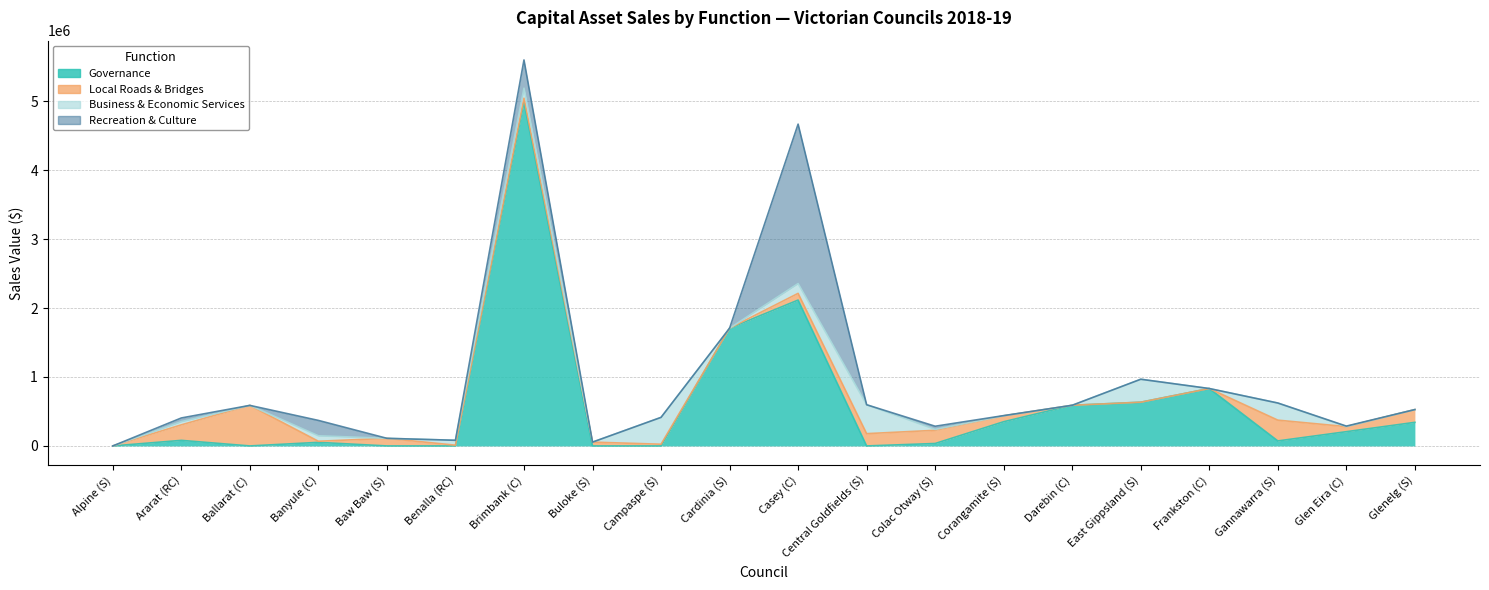

At which category is the sum across all series the highest?

Brimbank (C)